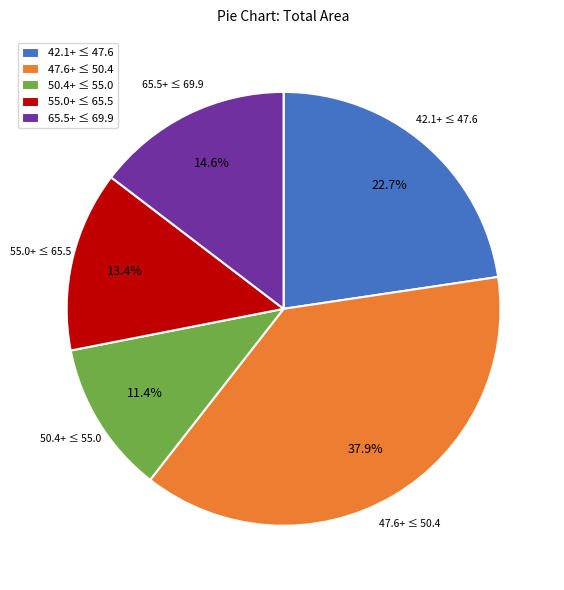

Which slice is the largest?

47.6+ ≤ 50.4